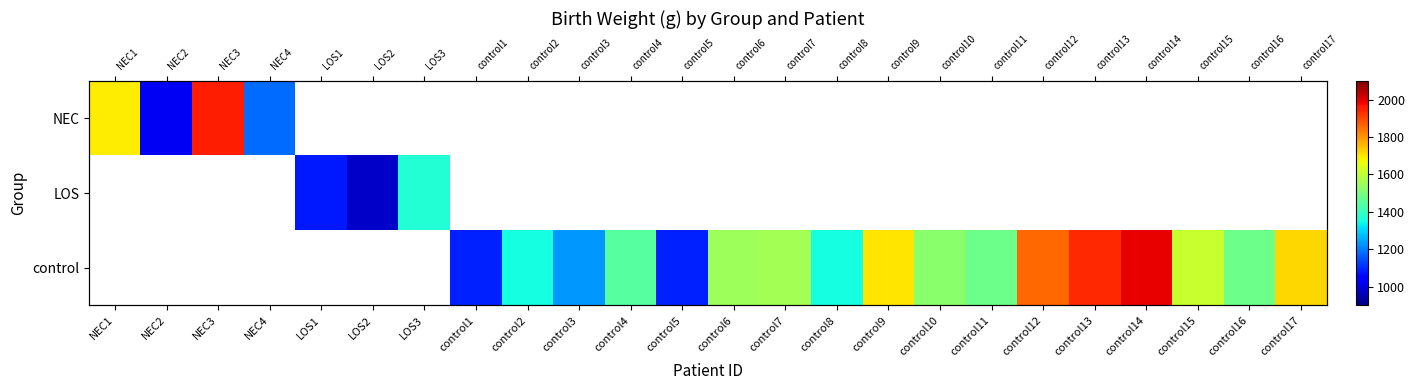

At how many categories does at least one series exceed 1295?

17